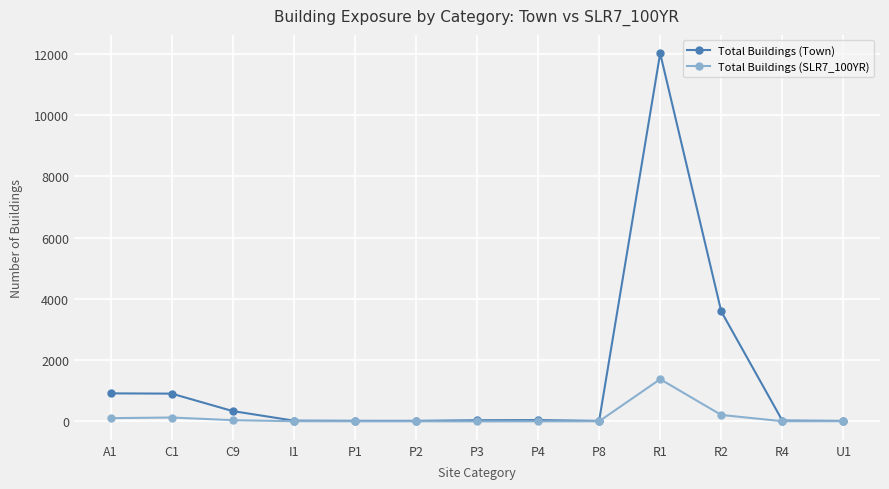

The Total Buildings (Town) series shows 19 at P1. True or false?

True